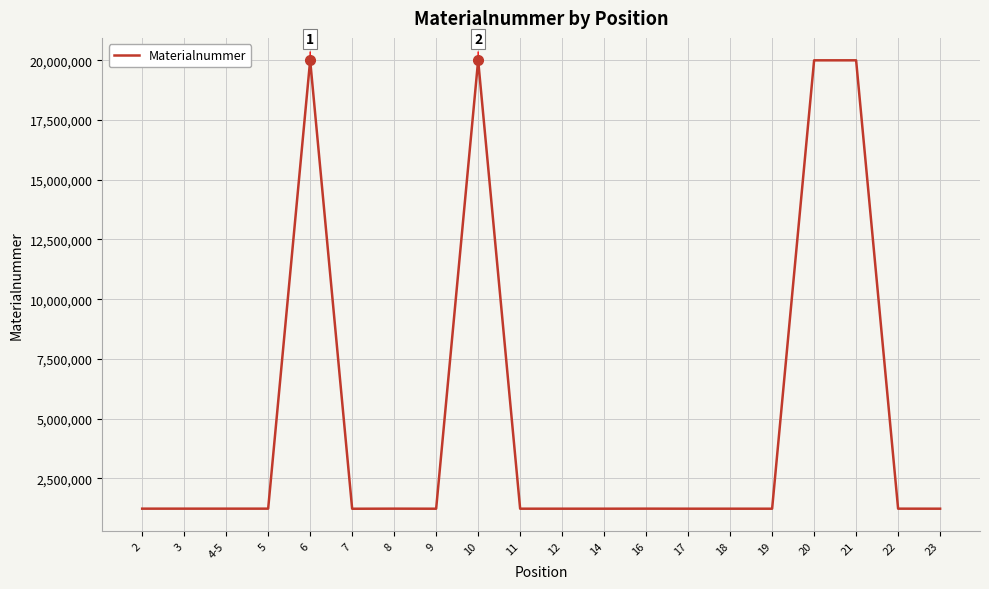

The chart shows a value of 1223517 at 17. True or false?

True